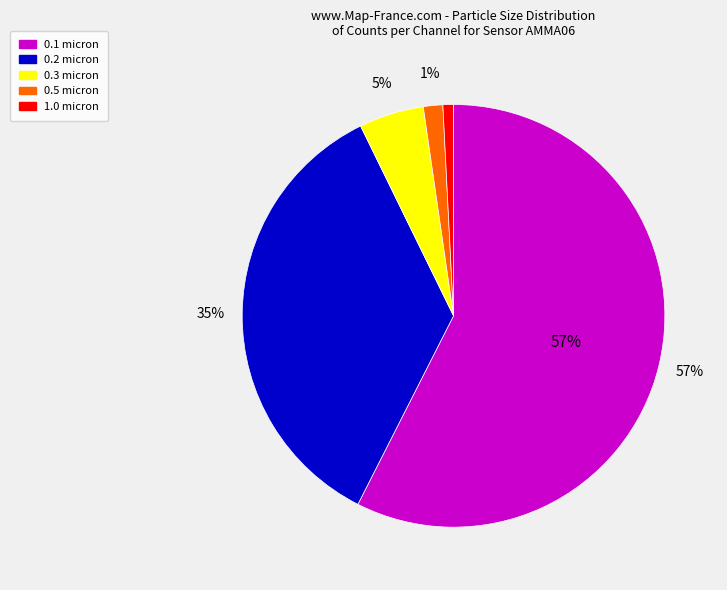

Which slice is the largest?

0.1 micron